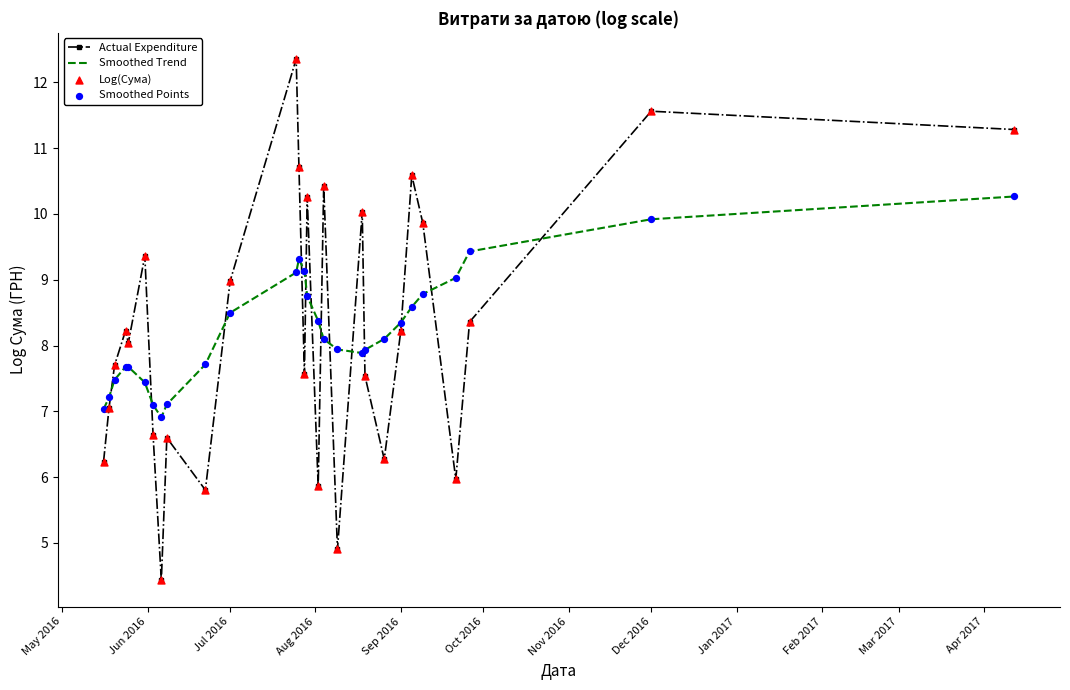

Which series has the widest spread of values?

Actual Expenditure